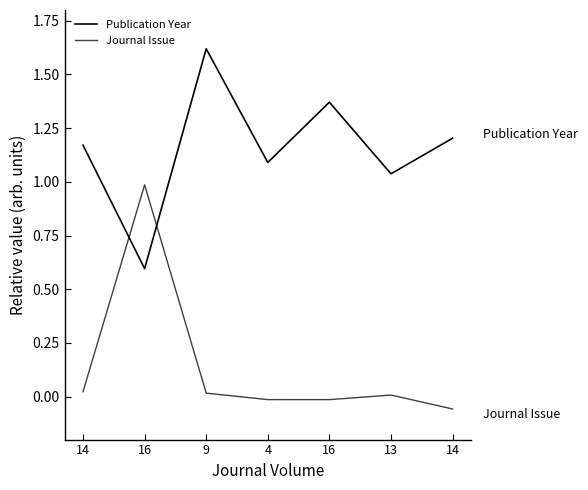

Which label corresponds to the smallest value in the chart?

14